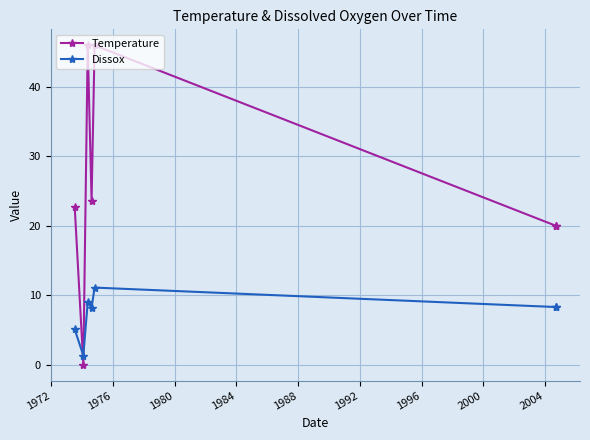

The Dissox series shows 2.0 at 1972. True or false?

False